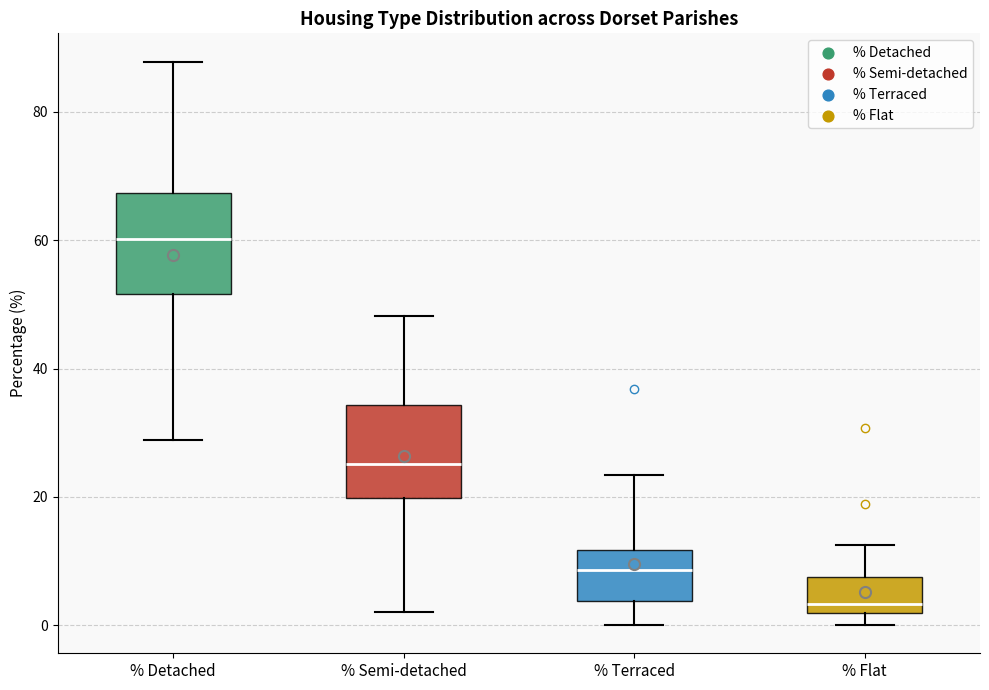

Which box's median line is the highest?

% Detached